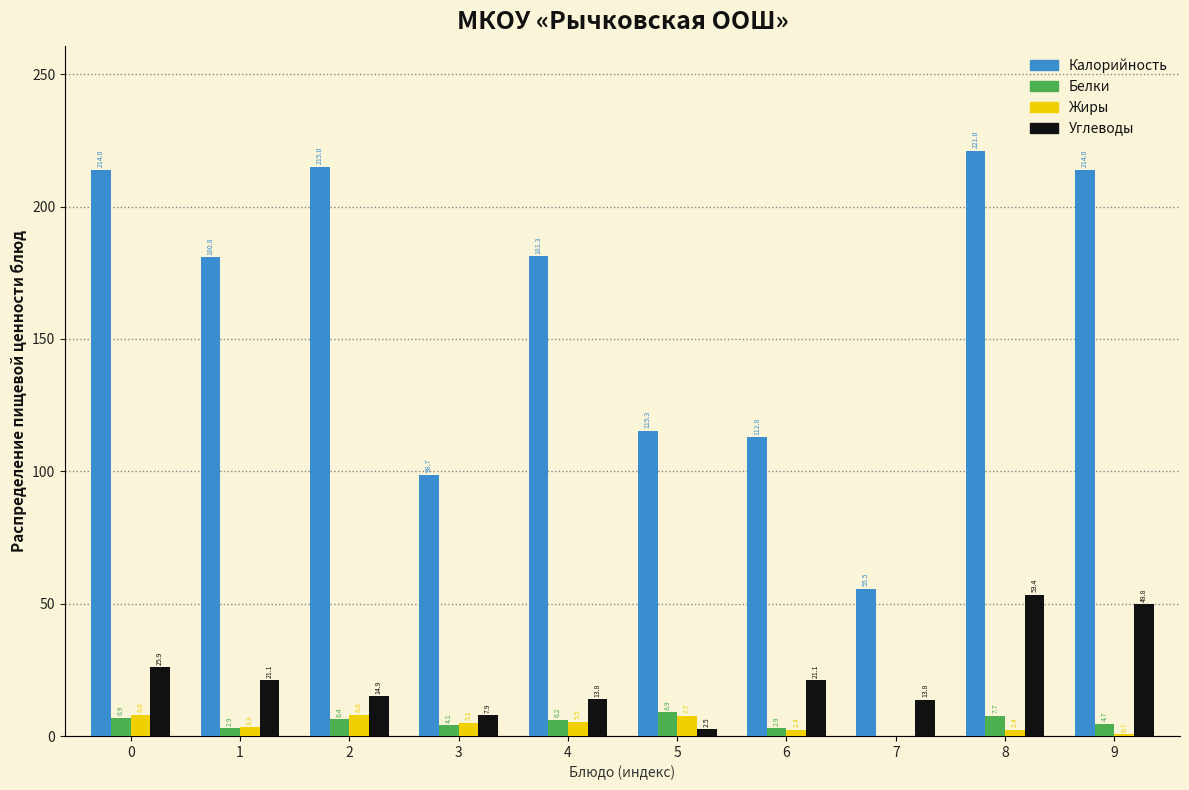

Which series has the largest total across all categories?

Калорийность